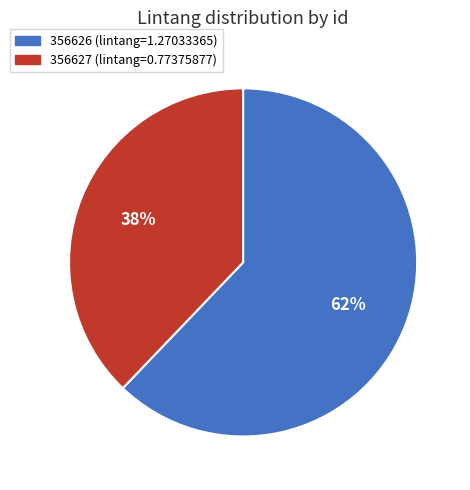

Which category has the smallest portion of the pie?

356627